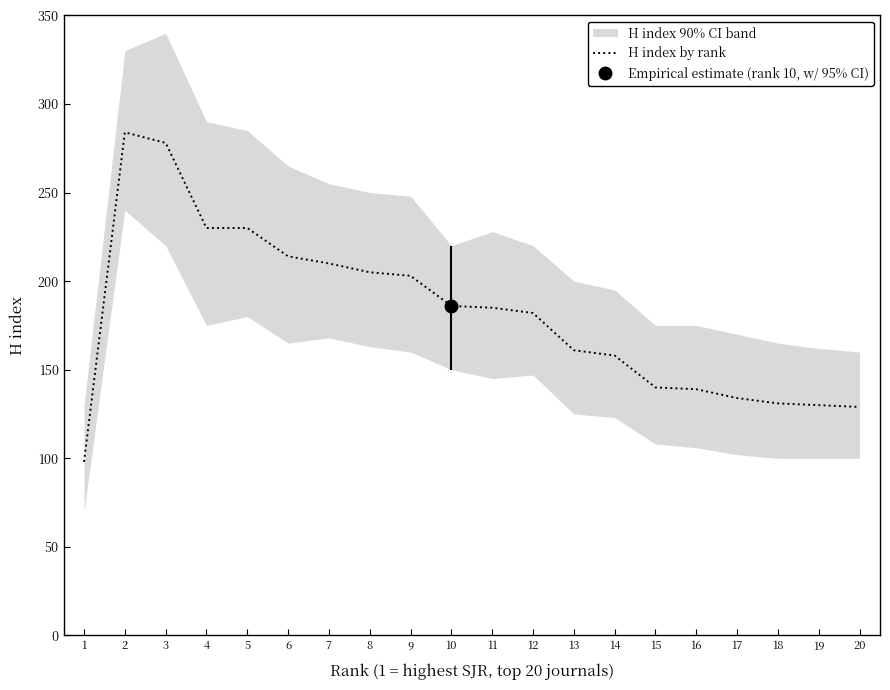

What is the greatest value displayed?

284